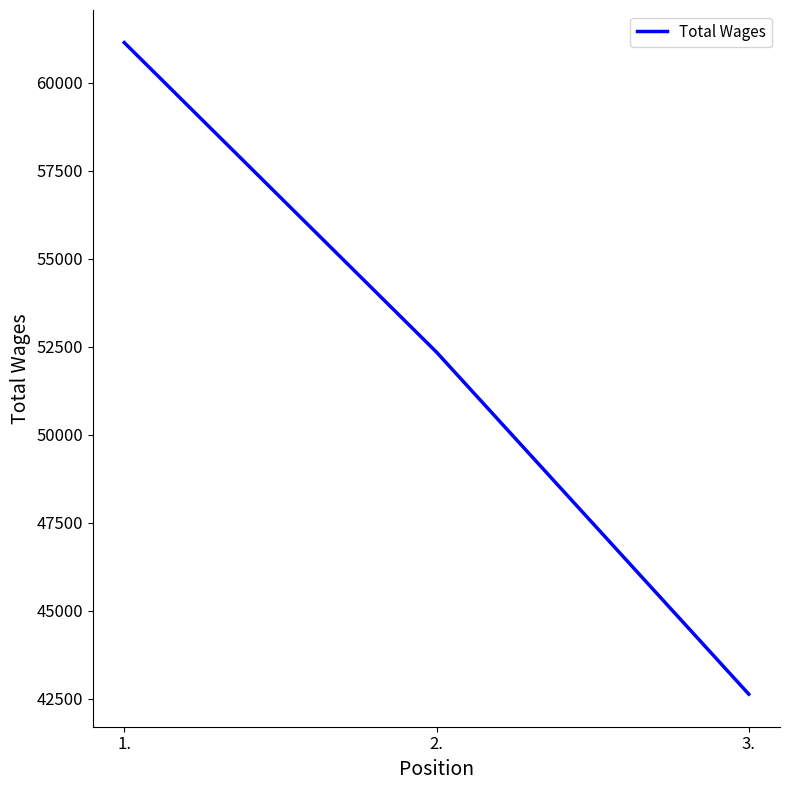

How many series are shown in this chart?

1